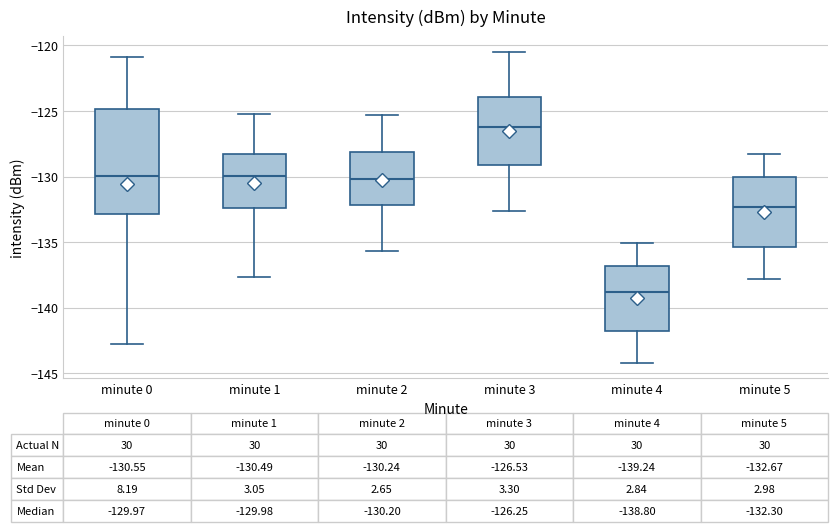

Comparing the boxes themselves (not the whiskers), which one is the tallest?

minute 0